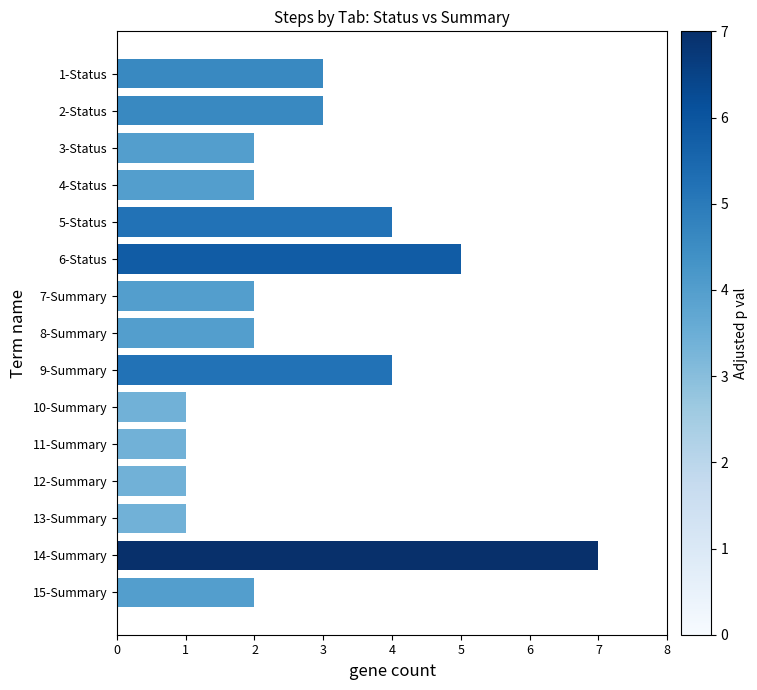

What is the difference between the values at 14-Summary and 12-Summary?

6